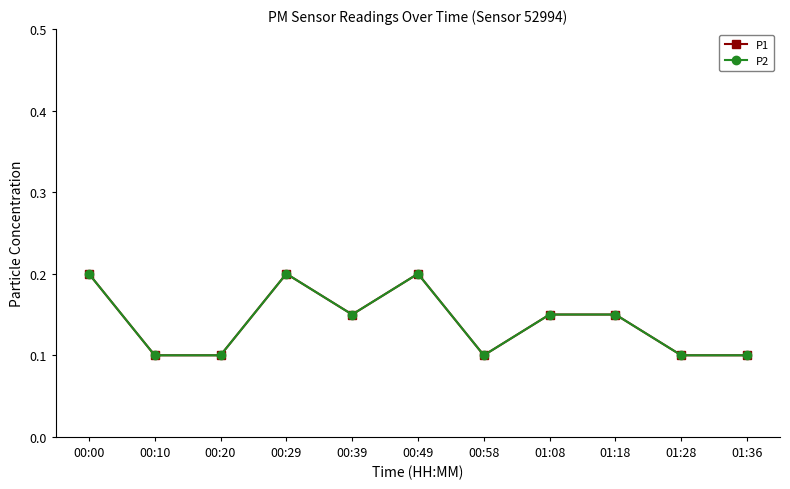

Between 00:10 and 00:00, which is larger?

00:00